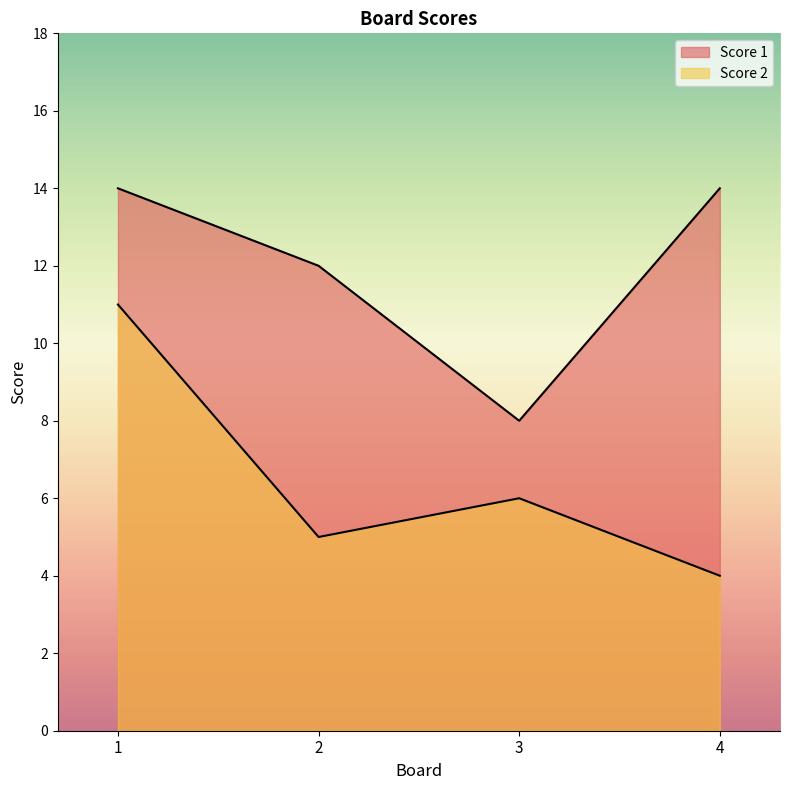

Between 1 and 2, which series saw the biggest shift?

Score 2